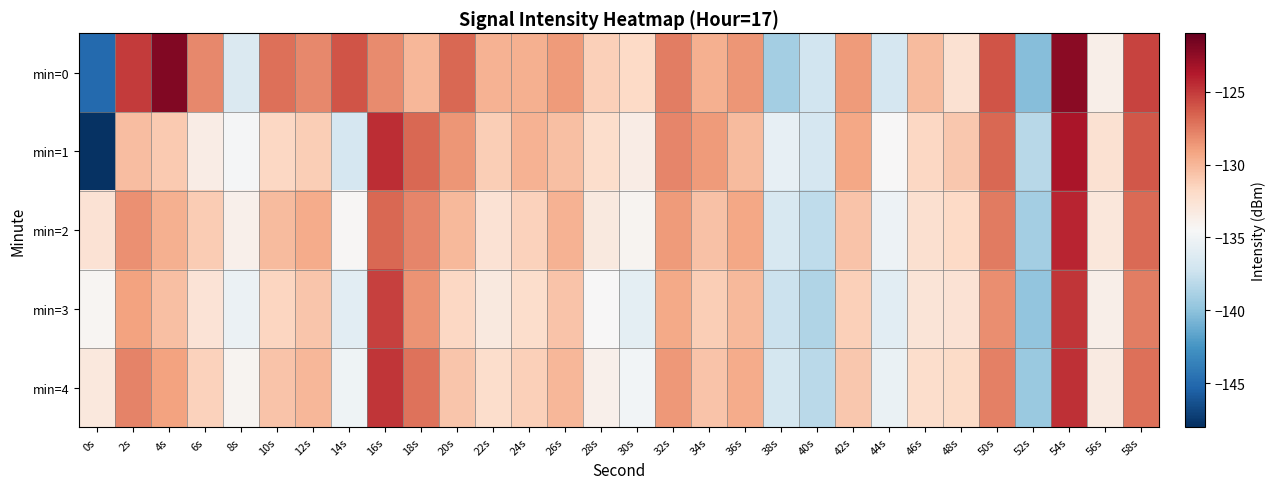

Which series has the largest range (max minus min)?

min=1